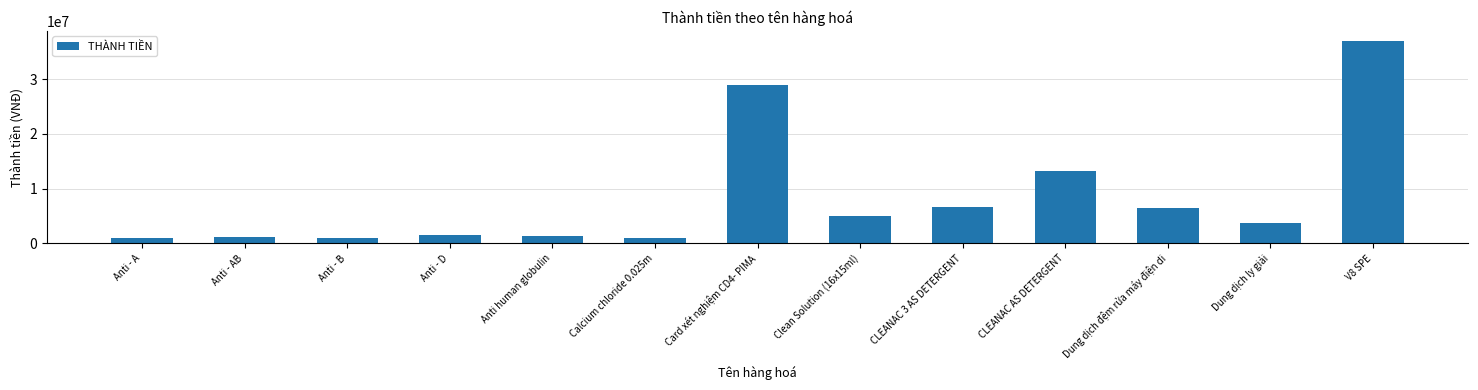

What is the difference between the maximum and minimum values?

35960000